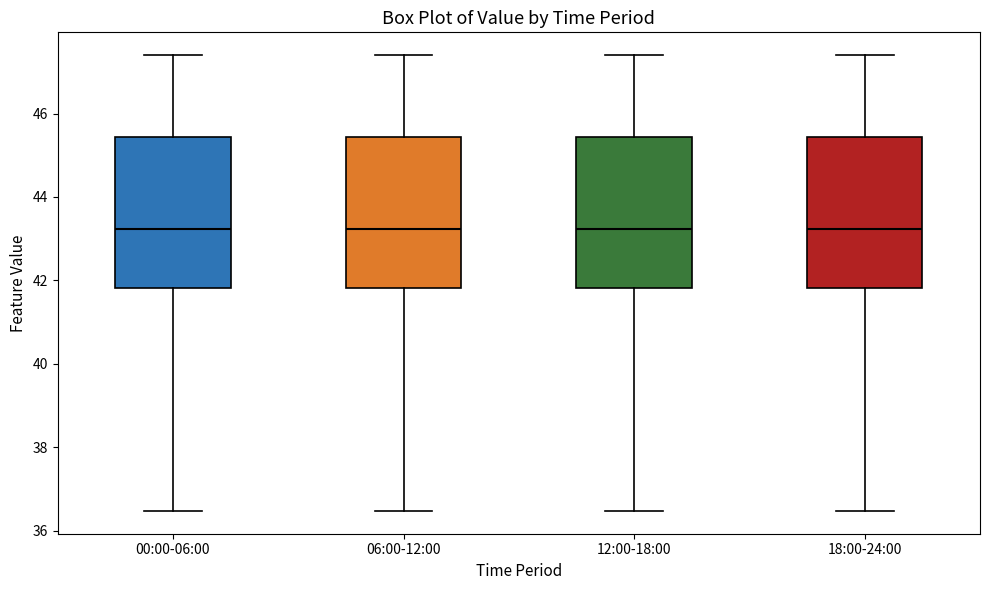

Reading left to right, transcribe this box plot: for each box, give where its median line is, the range the box spans, and where its two whiskers end, as read against the y-axis. The values are not printed on the chart, so give them approximately, as read against the axis.

00:00-06:00: median 43.2, box 41.8 to 45.4, whiskers 36.4 to 47.4
06:00-12:00: median 43.2, box 41.8 to 45.4, whiskers 36.4 to 47.4
12:00-18:00: median 43.2, box 41.8 to 45.4, whiskers 36.4 to 47.4
18:00-24:00: median 43.2, box 41.8 to 45.4, whiskers 36.4 to 47.4